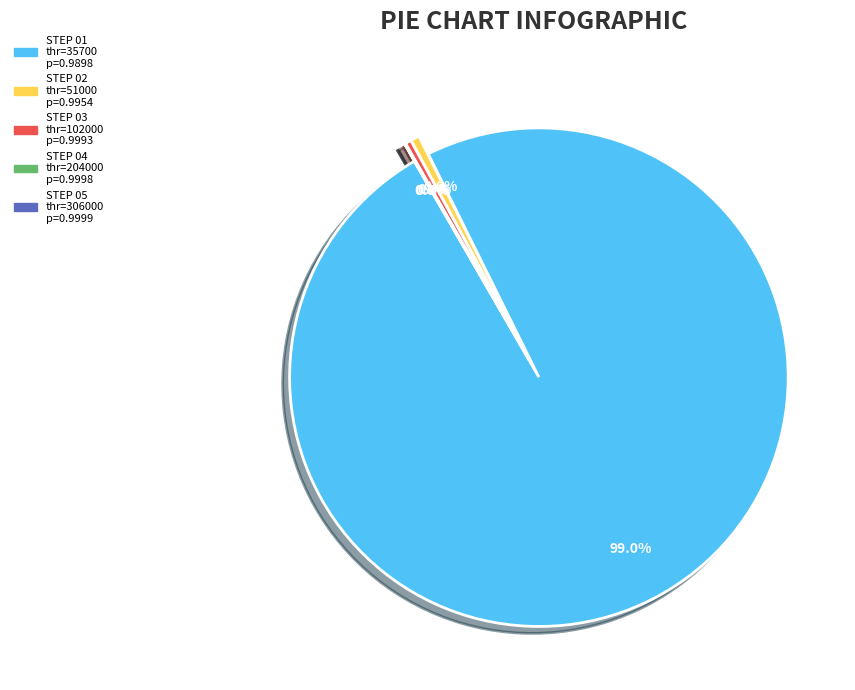

Is it true that 35700 is 28% of the pie?

False